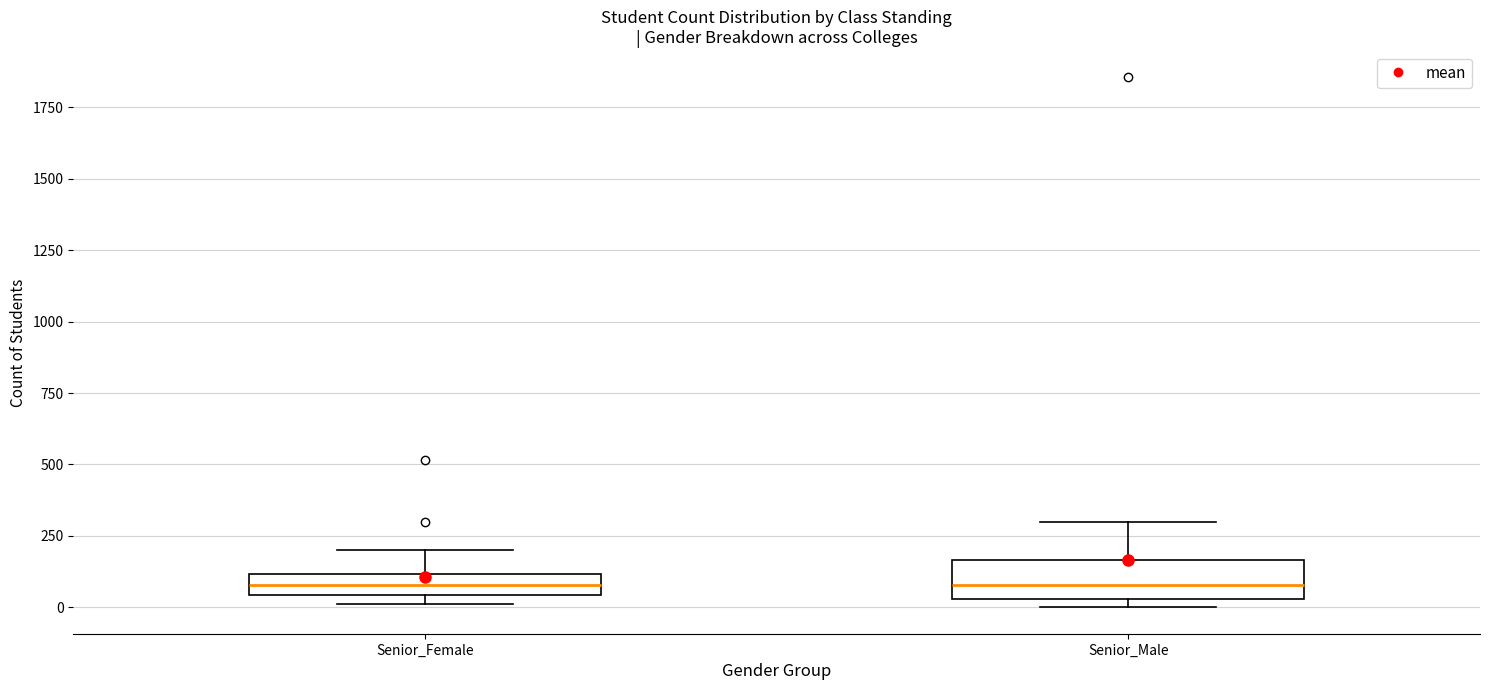

Where is the lower edge of the box for Senior_Male on the y-axis? The values are not printed on the chart, so give them approximately, as read against the axis.

50